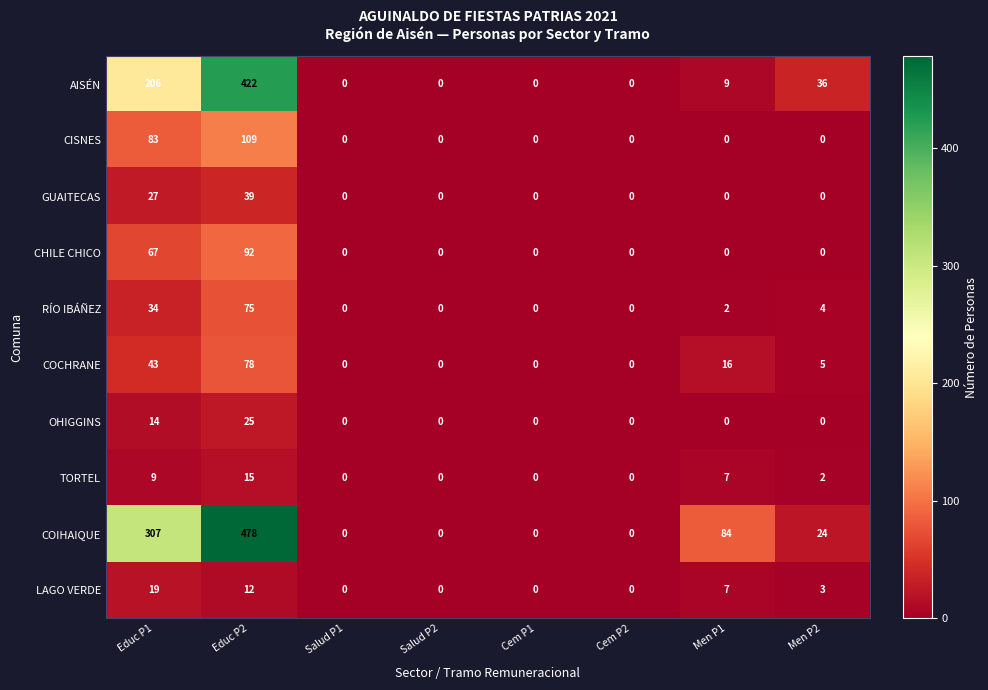

List the series in order of their peak value, highest first.

COIHAIQUE, AISÉN, CISNES, CHILE CHICO, COCHRANE, RÍO IBÁÑEZ, GUAITECAS, OHIGGINS, LAGO VERDE, TORTEL